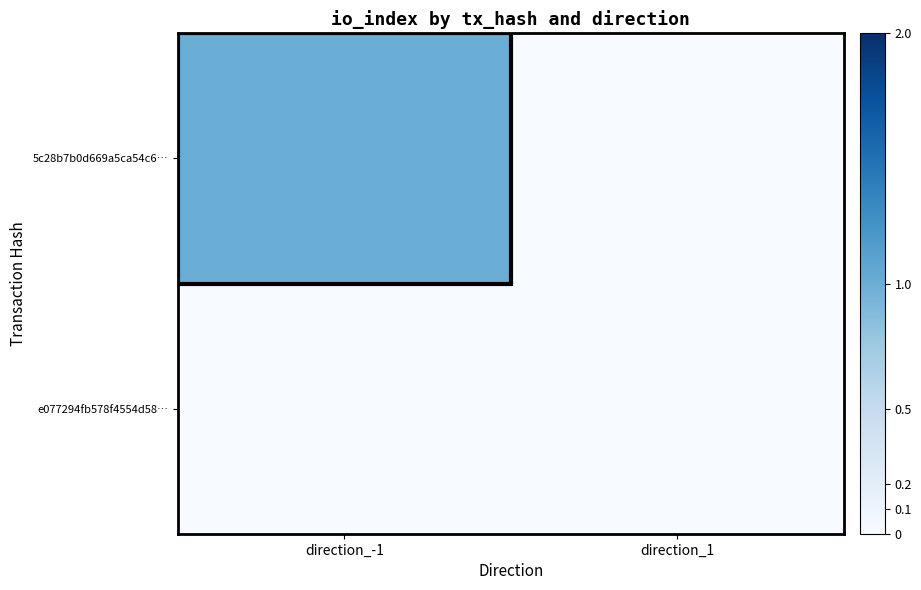

At which category is the sum across all series the highest?

direction_-1